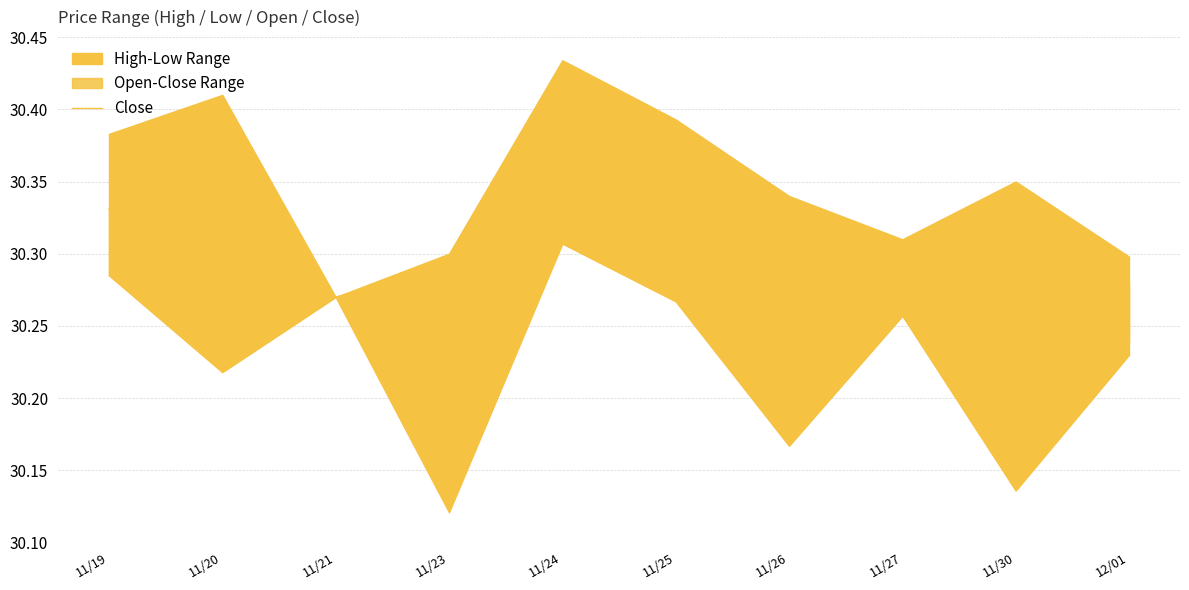

Which category has the lowest value across all series?

12/01